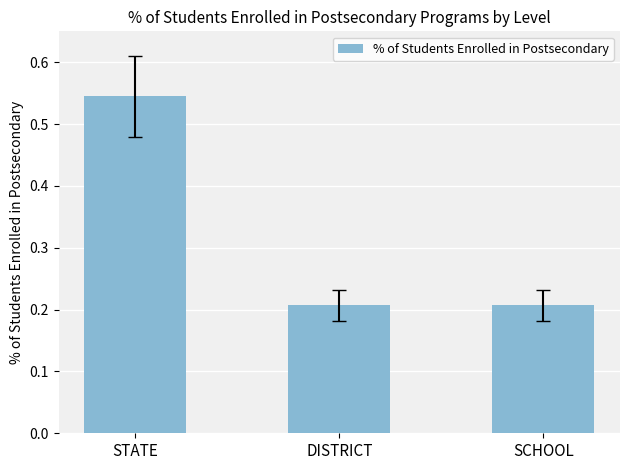

Count the values in the range 0 to 1.

3